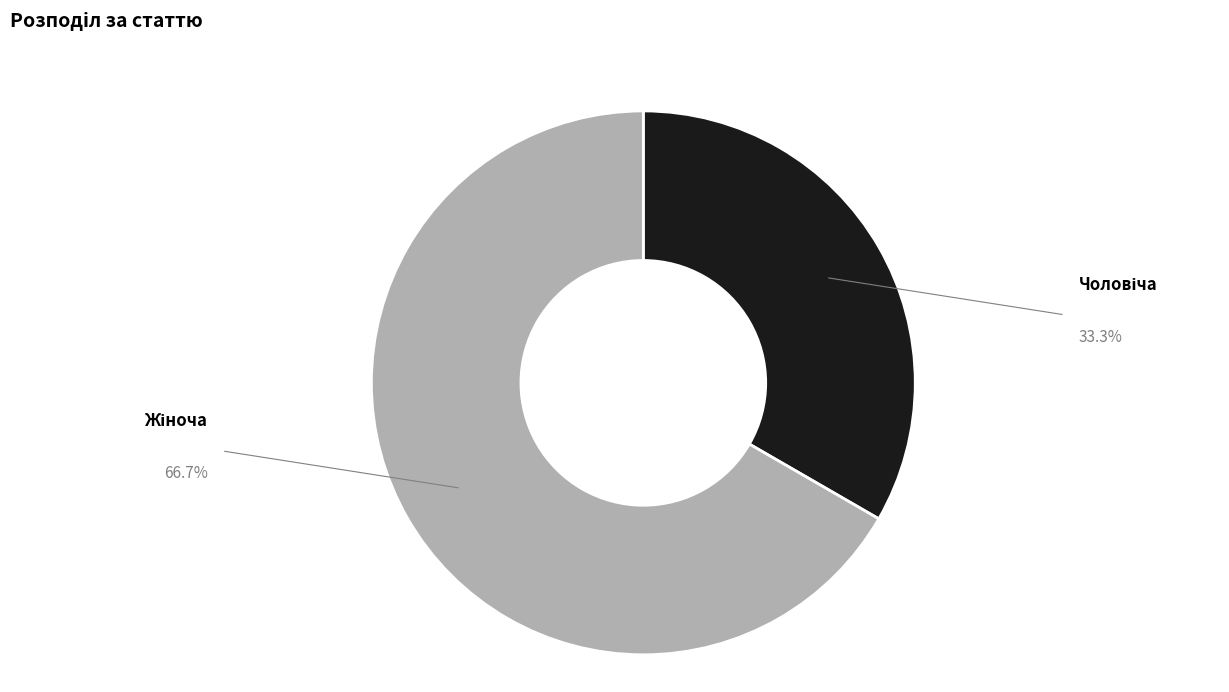

Count the number of slices in the pie.

2